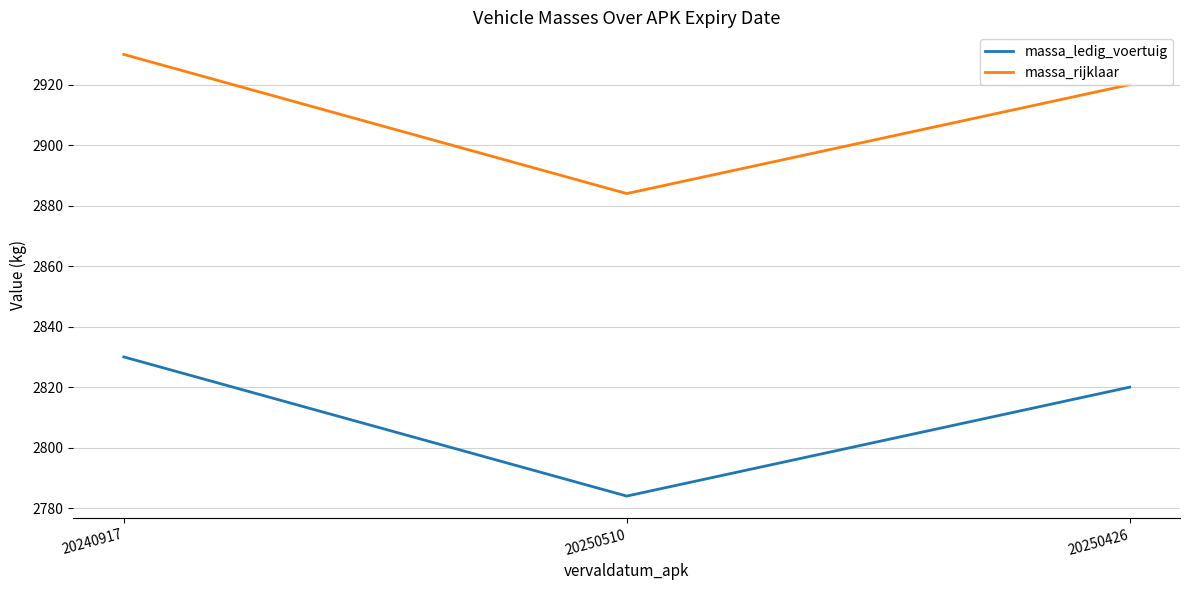

Which series has the largest total across all categories?

massa_rijklaar